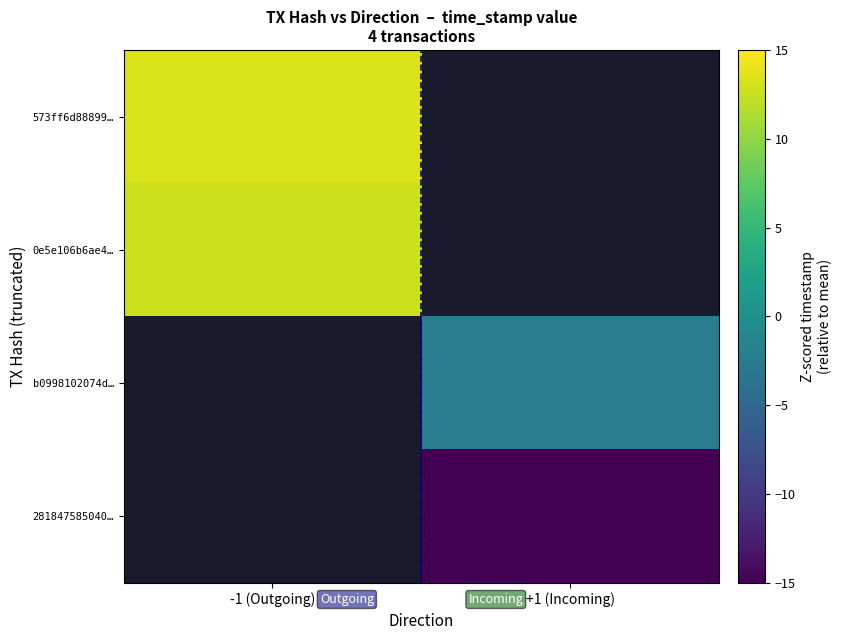

Rank the categories by 0e5e106b6ae4… value from lowest to highest.

-1 (Outgoing), +1 (Incoming)